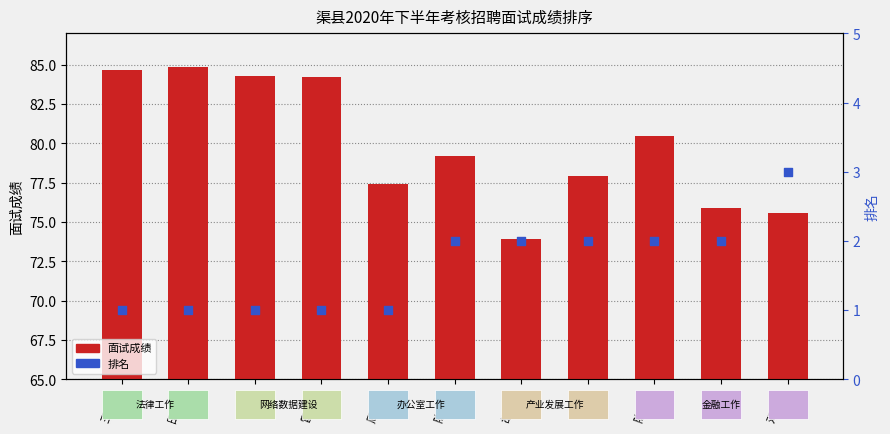

Which series reaches the minimum Y coordinate?

排名